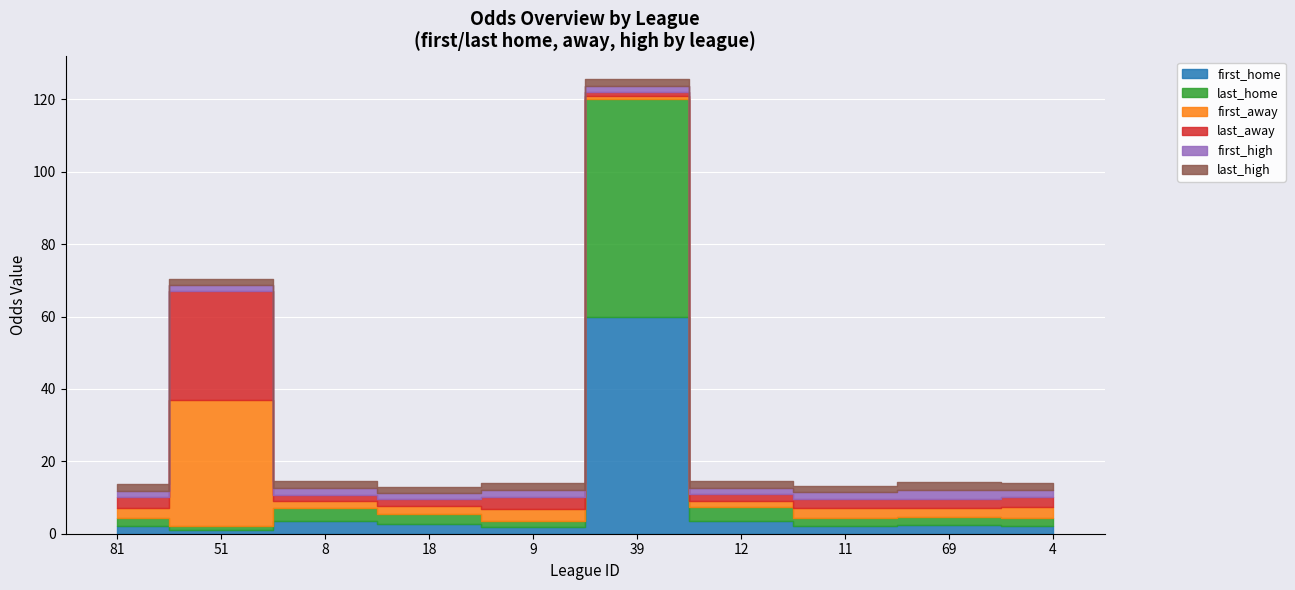

Count the number of categories in the chart.

10